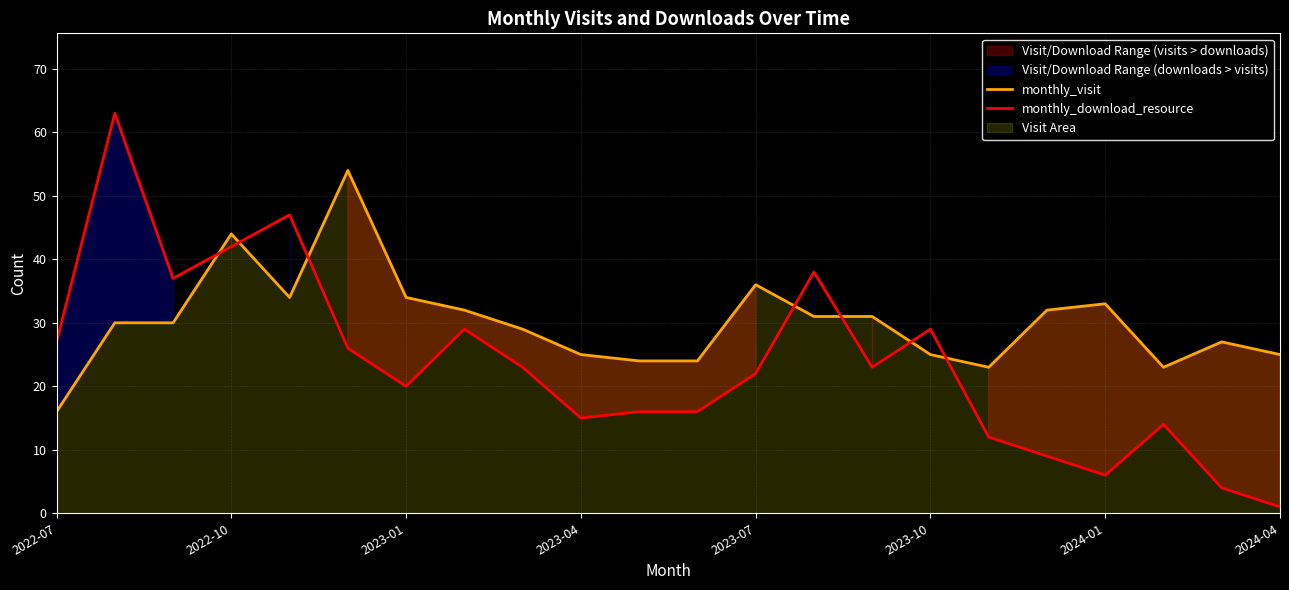

How many interior local valleys does the monthly_visit series have?

3